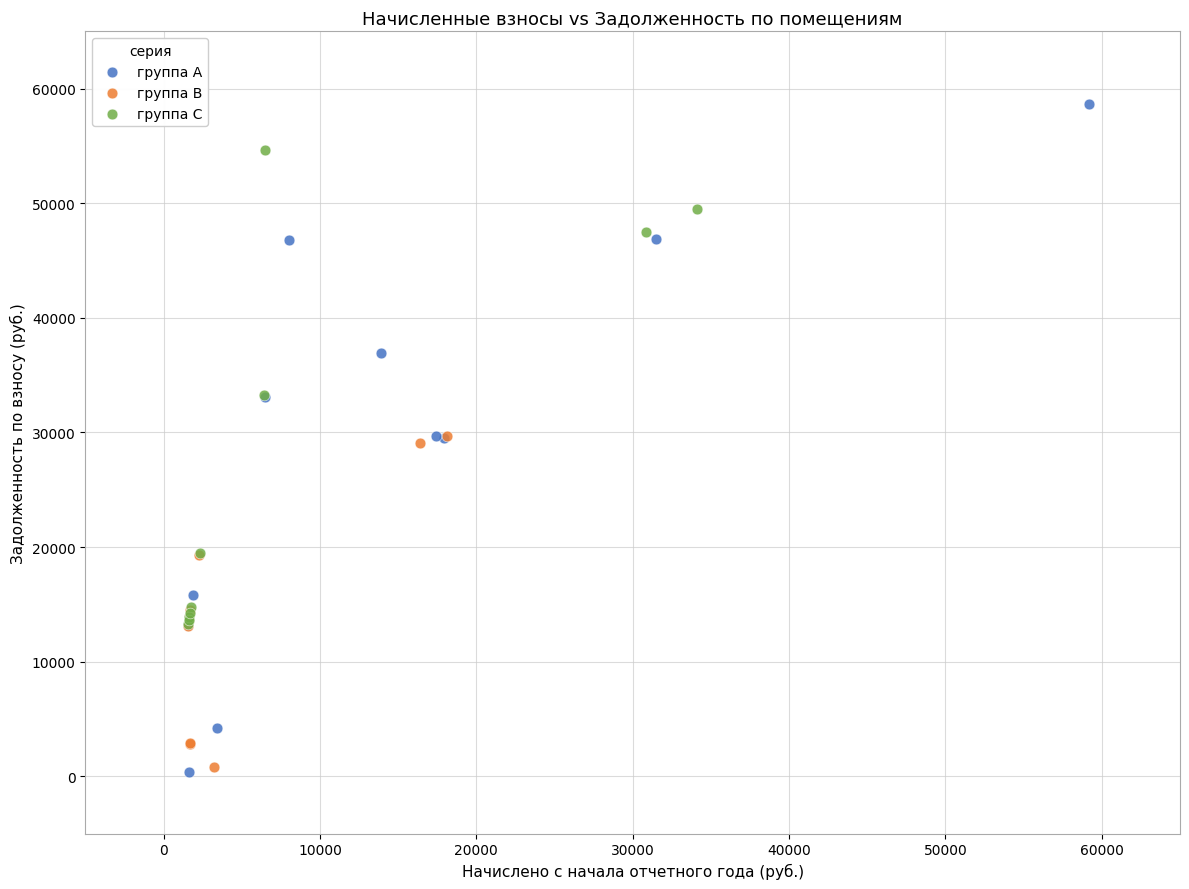

Which series contains the highest Y value?

группа A